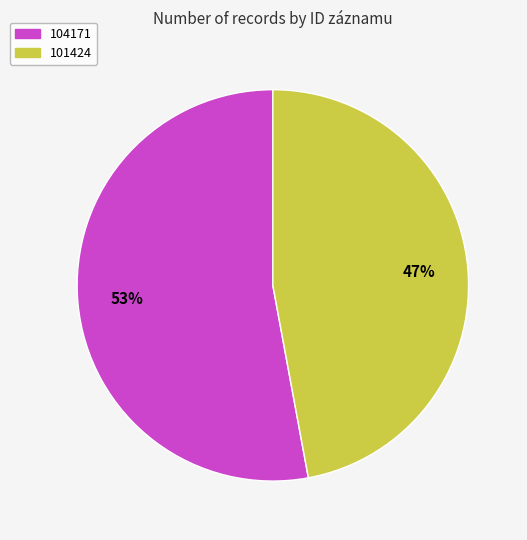

What is the ratio of the value at 104171 to the value at 101424?

1.1